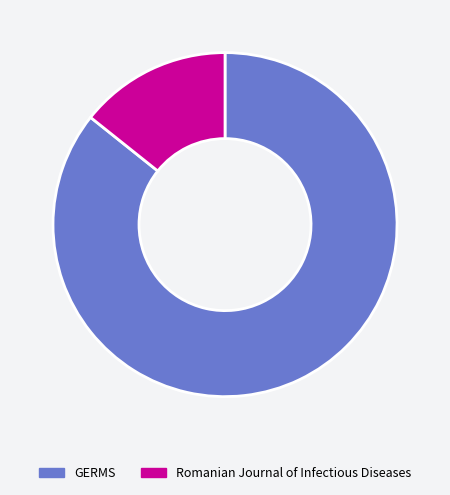

Do Romanian Journal of Infectious Diseases and GERMS together represent more than half of the pie?

Yes